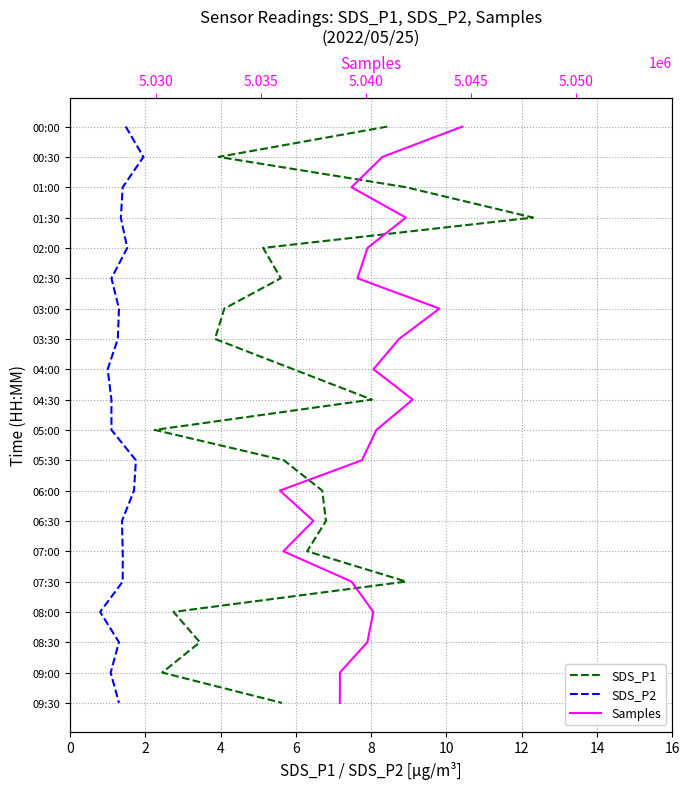

Does the chart have visible grid lines?

Yes